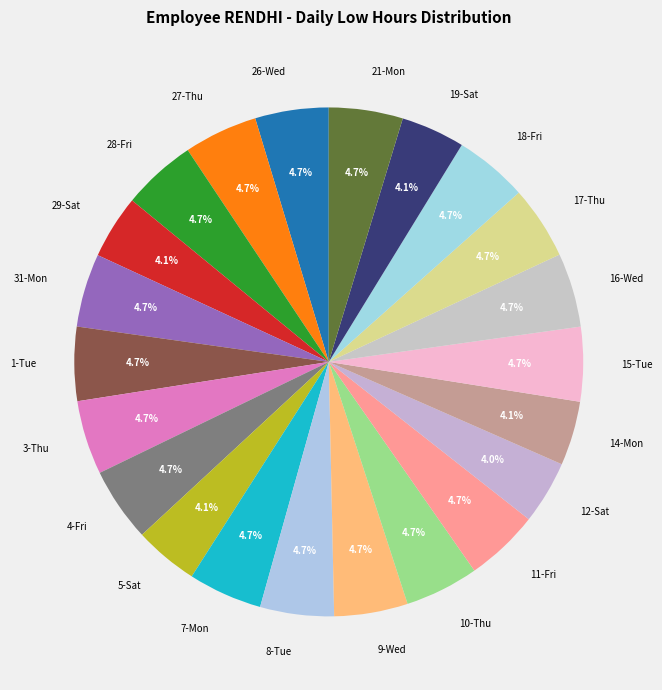

To the nearest percent, what is the difference between the largest and smallest slice percentages?

1%